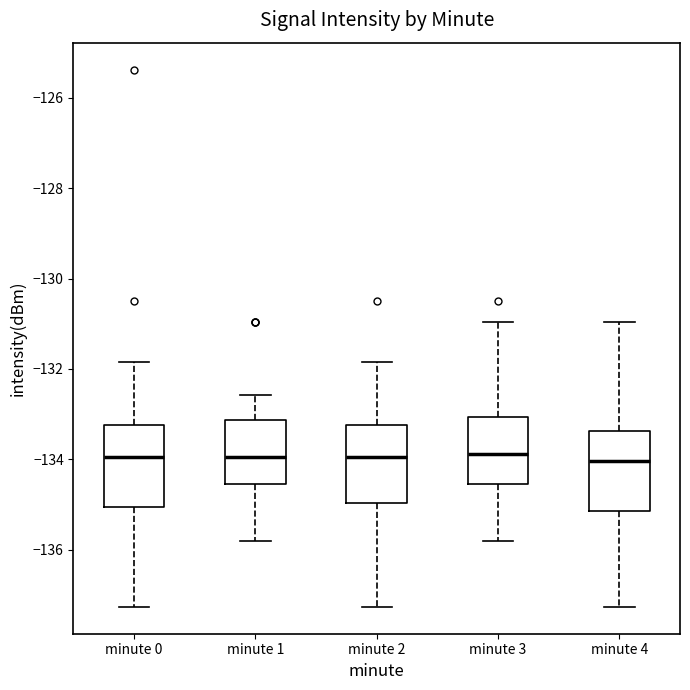

Reading left to right, transcribe this box plot: for each box, give where its median line is, the range the box spans, and where its two whiskers end, as read against the y-axis. The values are not printed on the chart, so give them approximately, as read against the axis.

minute 0: median -134.0, box -135.0 to -133.2, whiskers -137.2 to -131.8
minute 1: median -134.0, box -134.6 to -133.2, whiskers -135.8 to -132.6
minute 2: median -134.0, box -135.0 to -133.2, whiskers -137.2 to -131.8
minute 3: median -133.8, box -134.6 to -133.0, whiskers -135.8 to -131.0
minute 4: median -134.0, box -135.2 to -133.4, whiskers -137.2 to -131.0